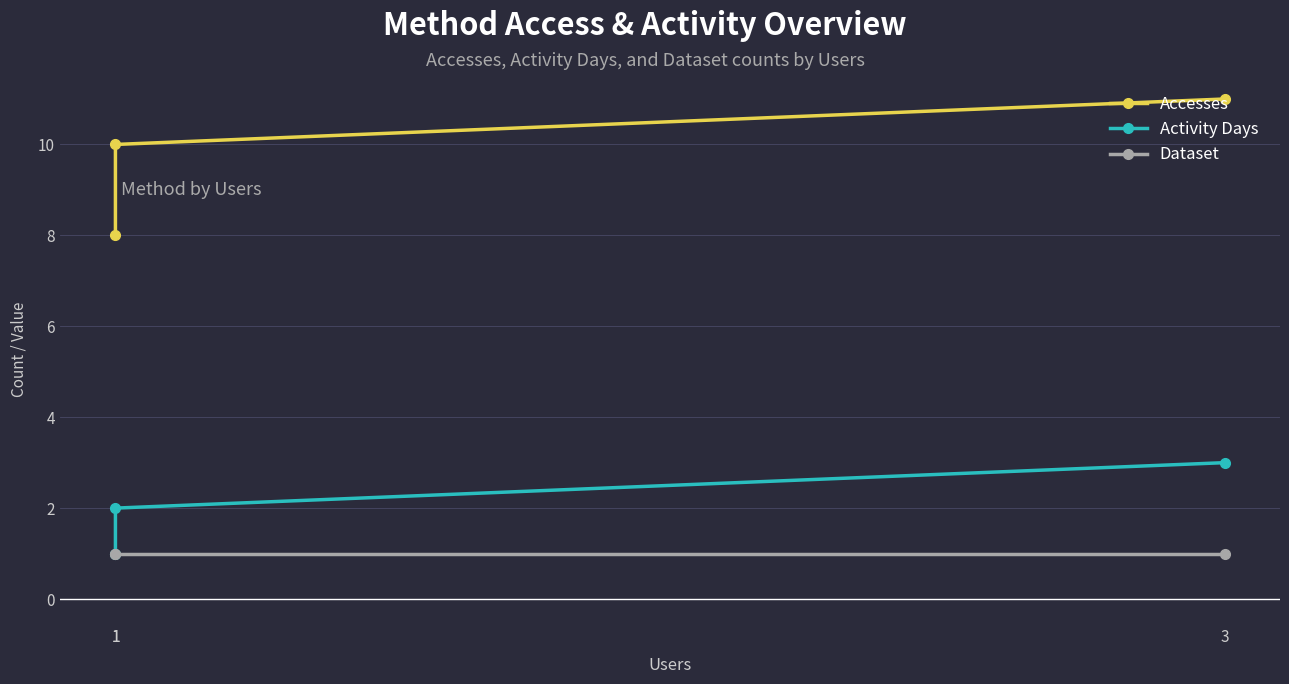

Where does the Accesses series first go above 10?

3